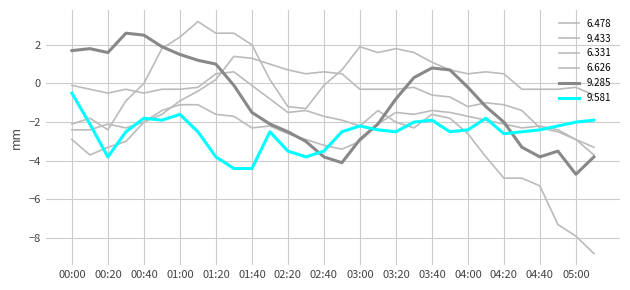

Does the chart have visible grid lines?

Yes